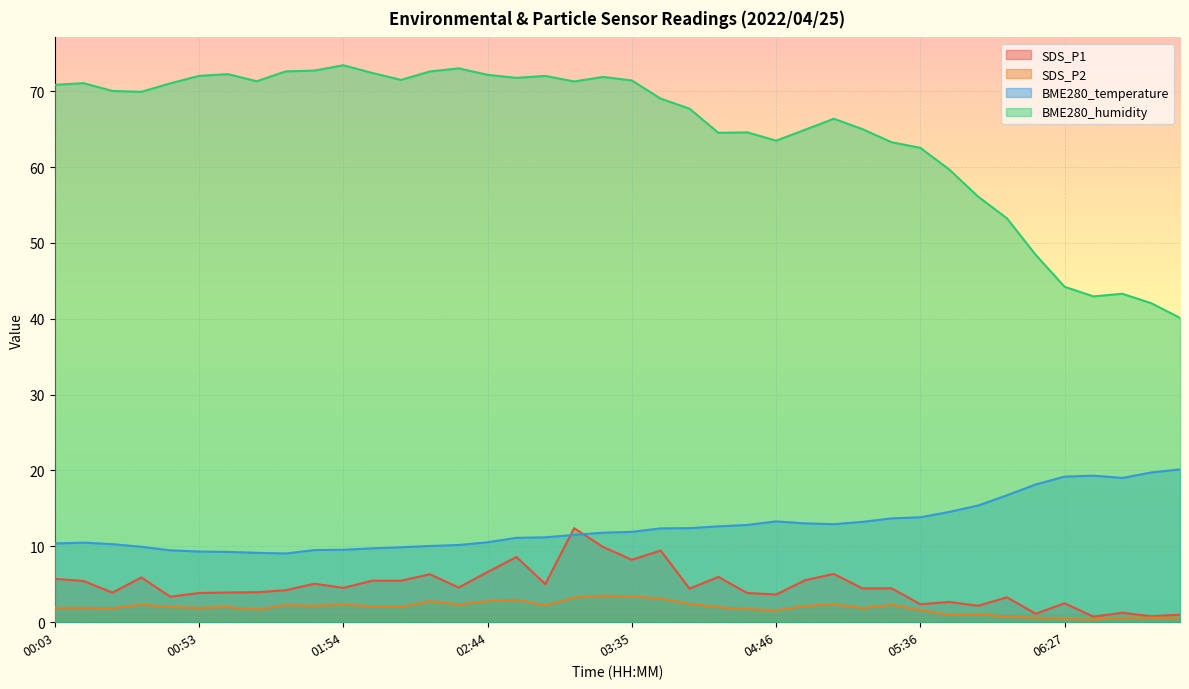

How many data points in BME280_humidity are less than 70?

20